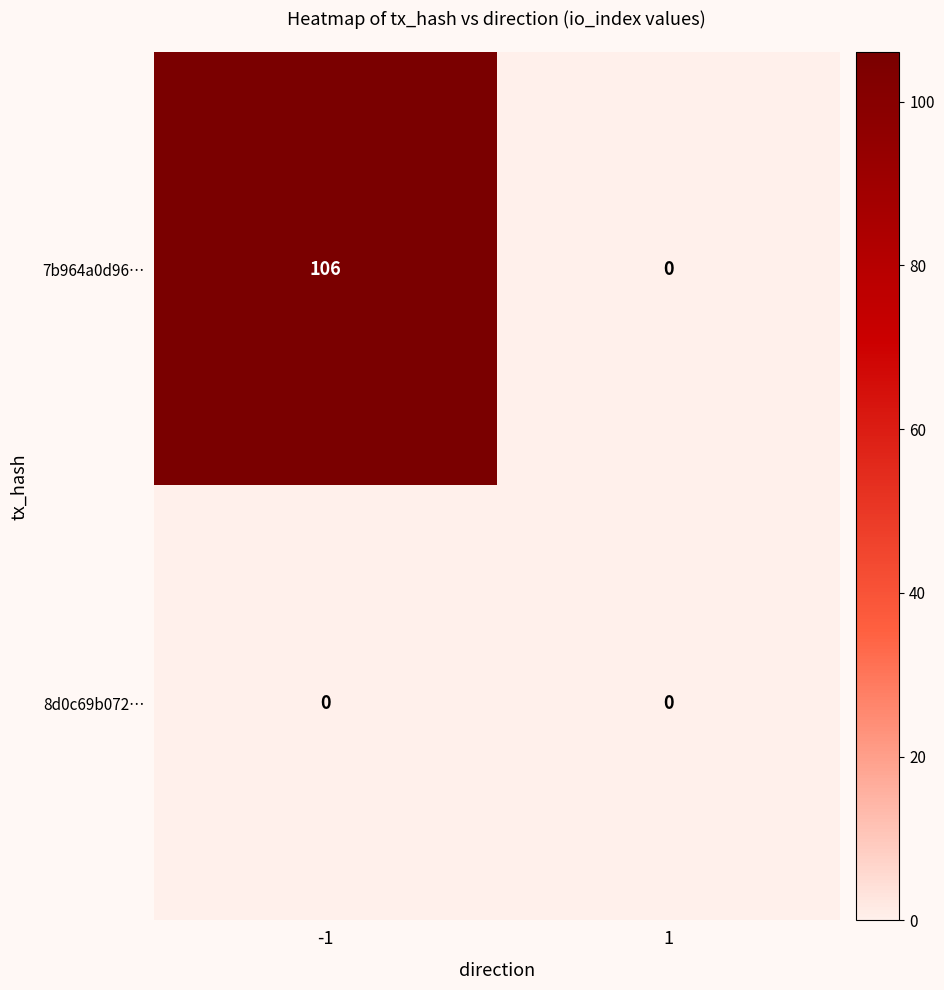

What is the highest value of the 7b964a0d96… series?

106